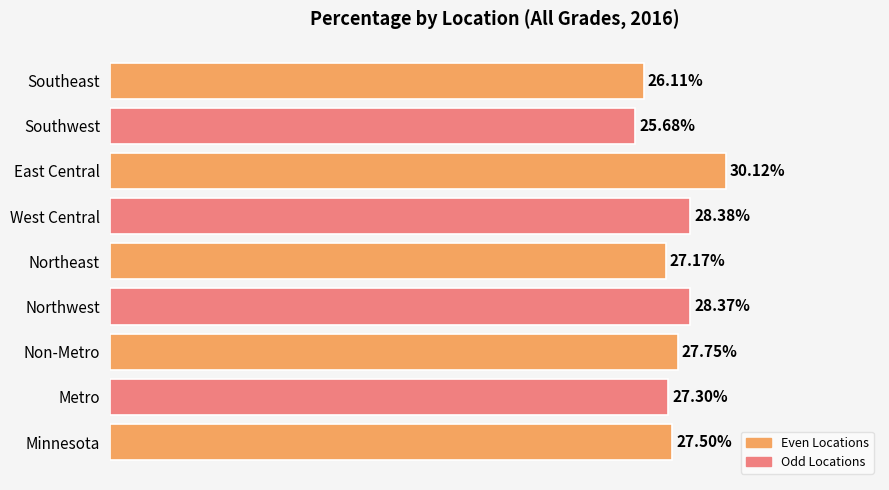

Does the chart contain any negative values?

No